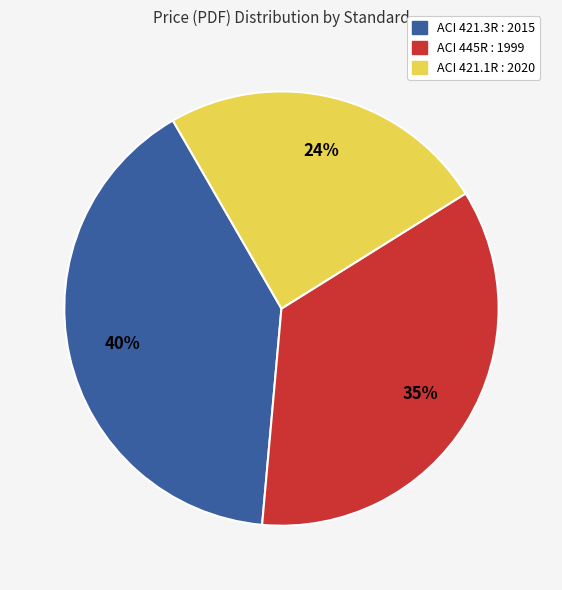

How many slices are in this pie chart?

3